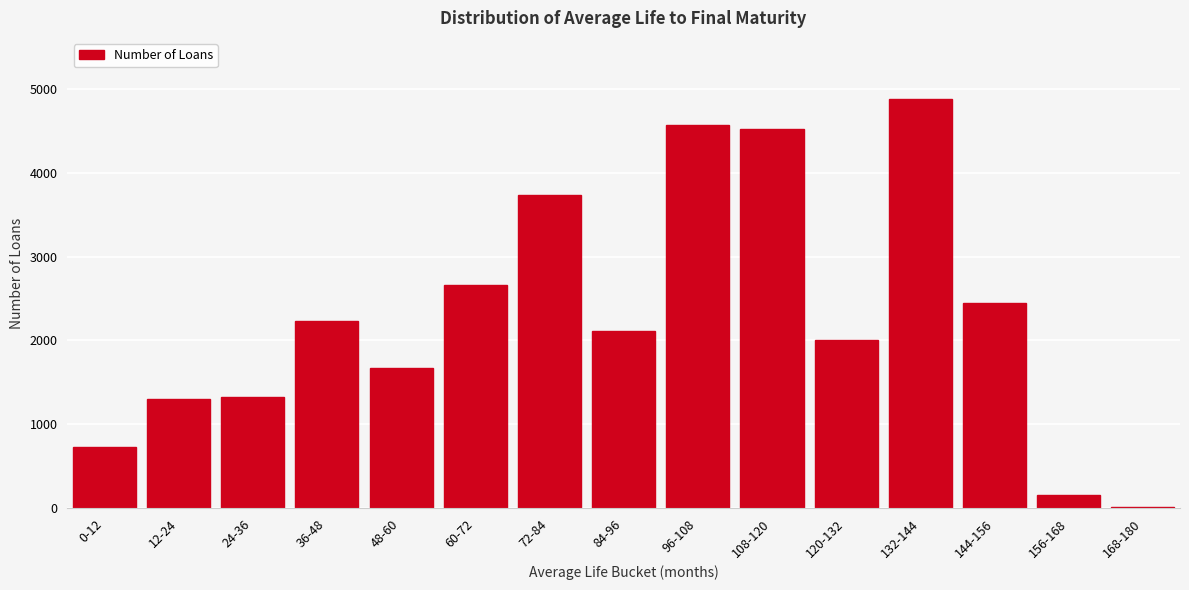

Reading right to left, transcribe all the data shown in this chart.

168-180=17	156-168=161	144-156=2449	132-144=4880	120-132=2003	108-120=4523	96-108=4568	84-96=2112	72-84=3740	60-72=2660	48-60=1675	36-48=2227	24-36=1327	12-24=1297	0-12=732